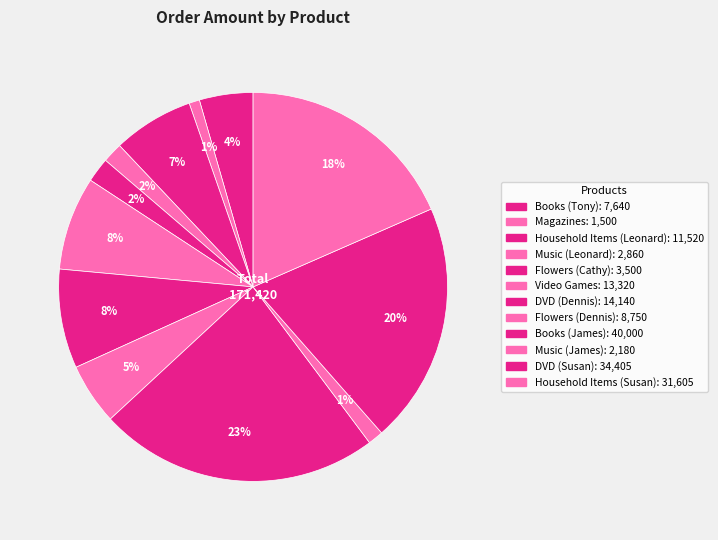

True or false: Household Items (Susan) accounts for 18% of the total.

True